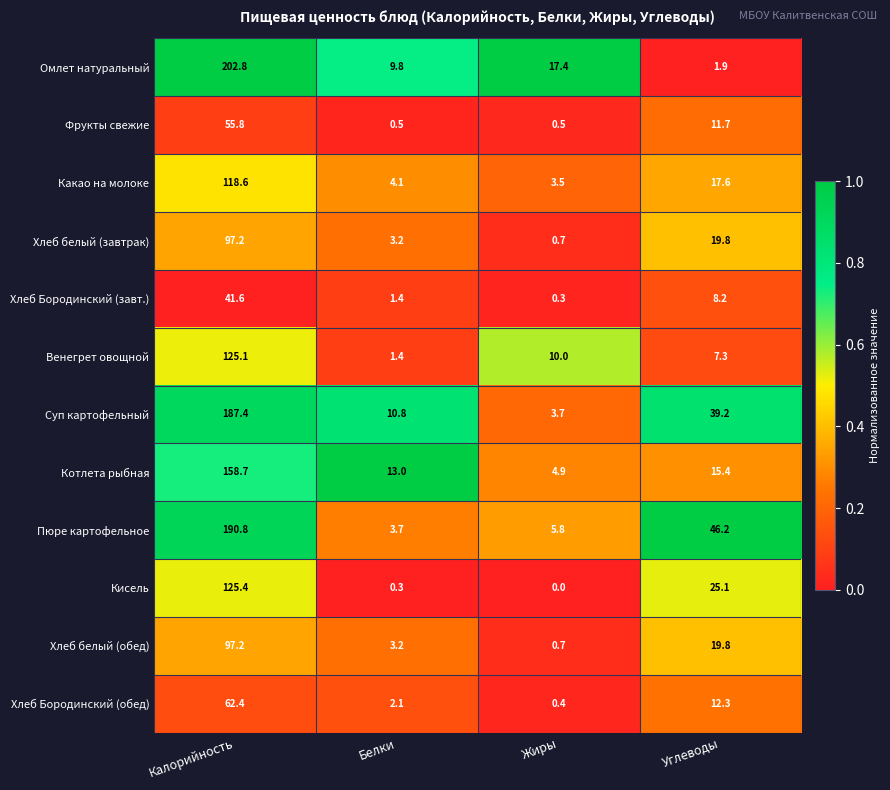

Which series changed the most between Калорийность and Углеводы?

Омлет натуральный